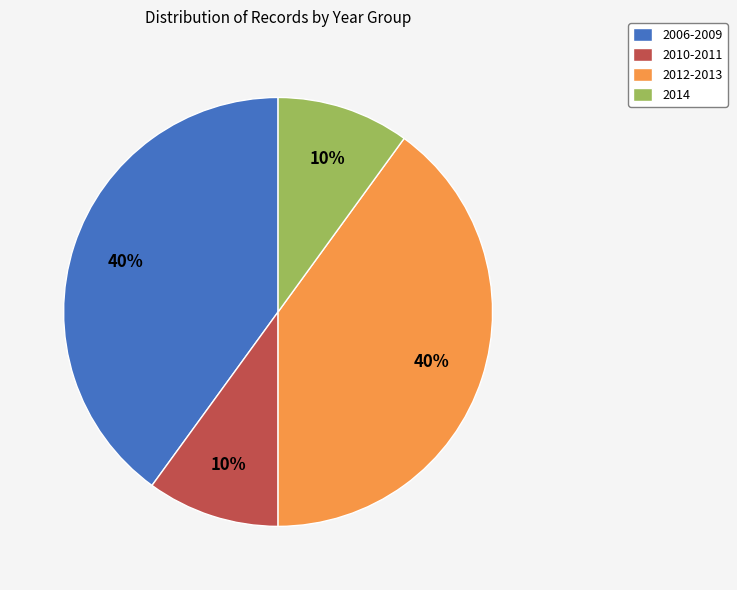

To the nearest percent, what portion does 2014 represent?

10%